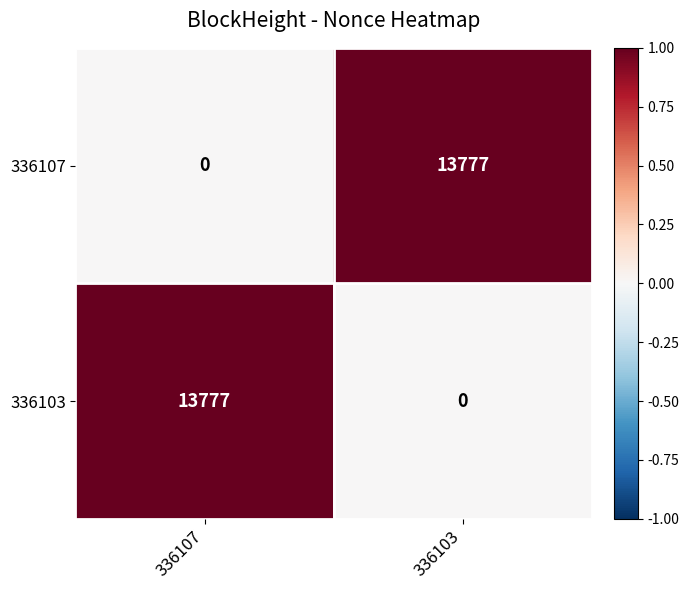

Reading left to right, transcribe all the data shown in this chart.

336107: 0	13777
336103: 13777	0